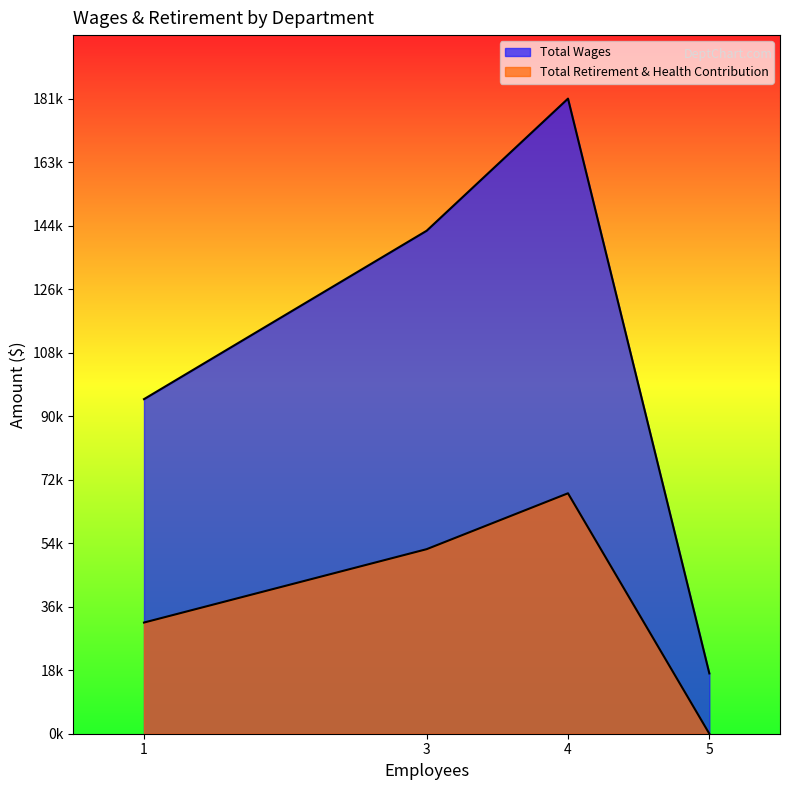

Count the Total Retirement & Health Contribution values in the range 31709 to 68580.

3